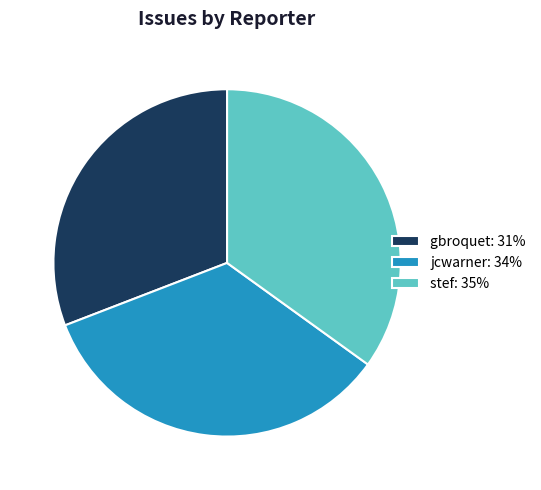

Between jcwarner and stef, which is larger?

stef